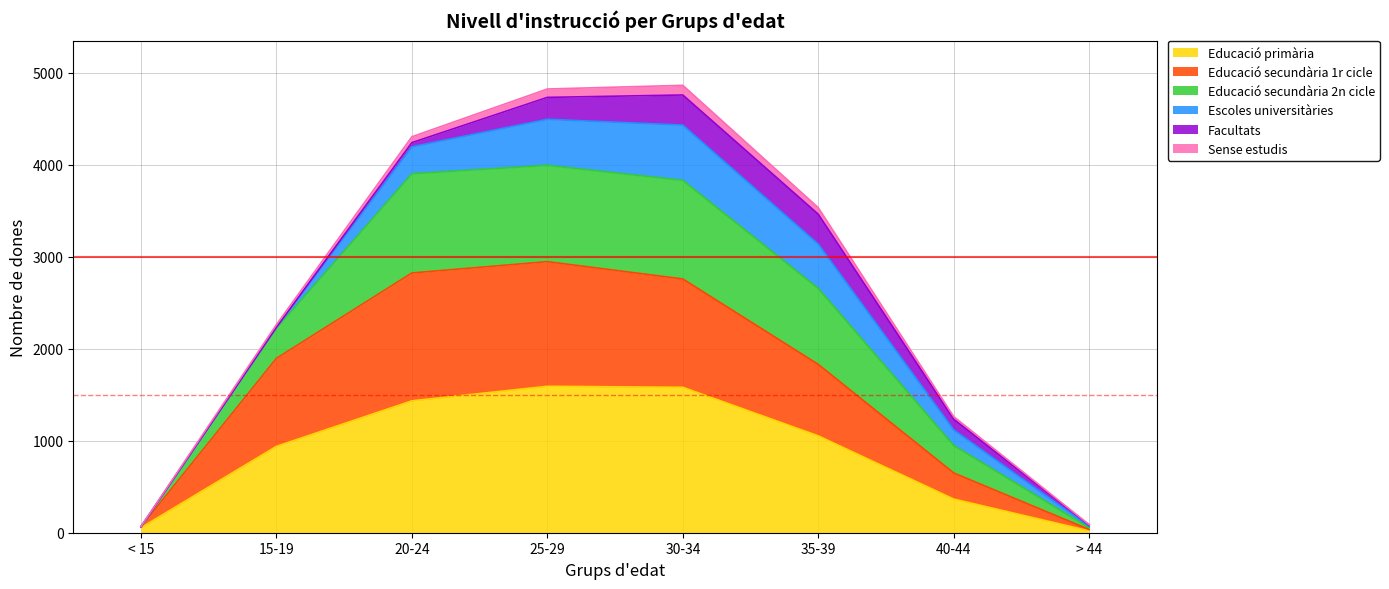

Between 30-34 and 40-44, which is larger?

30-34